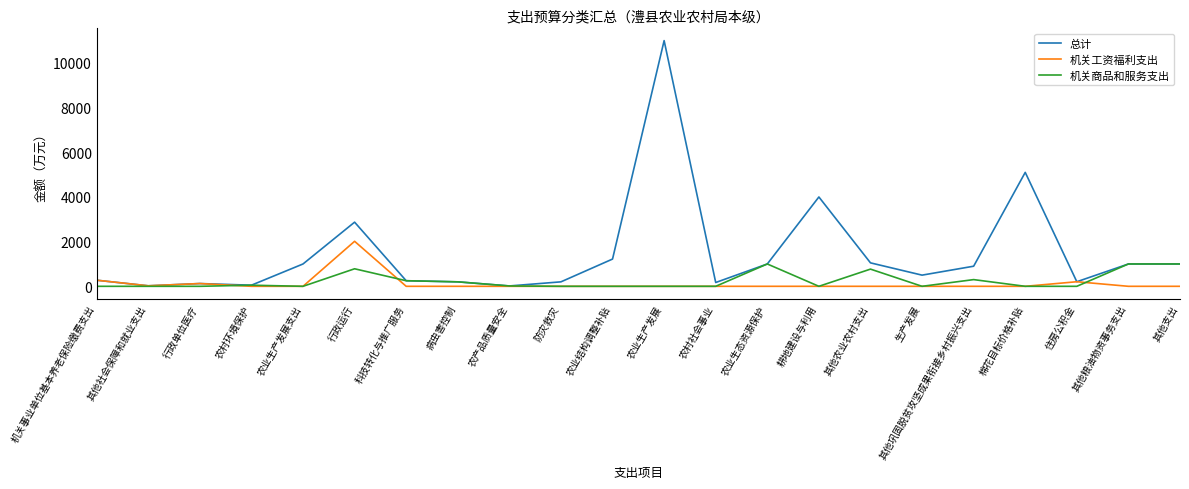

At which category is the sum across all series the highest?

农业生产发展